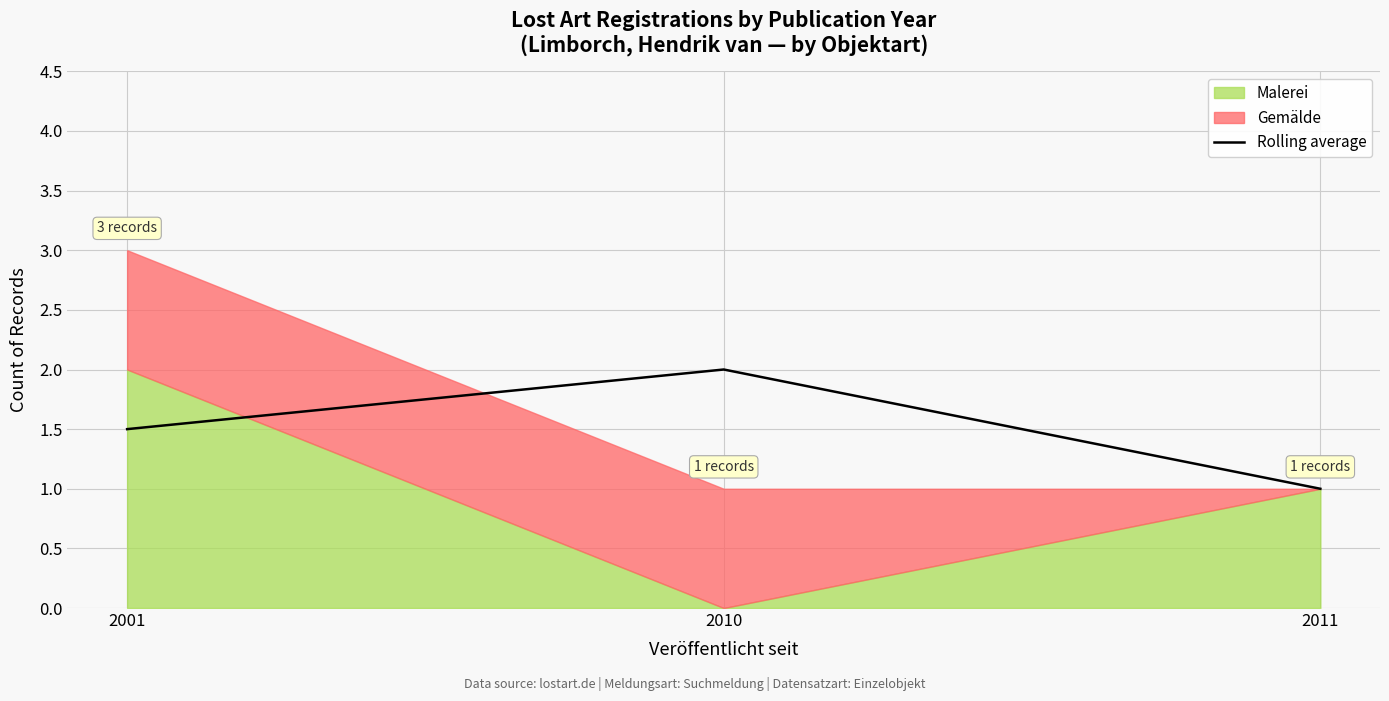

The Rolling average series shows 0.7 at 2001. True or false?

False